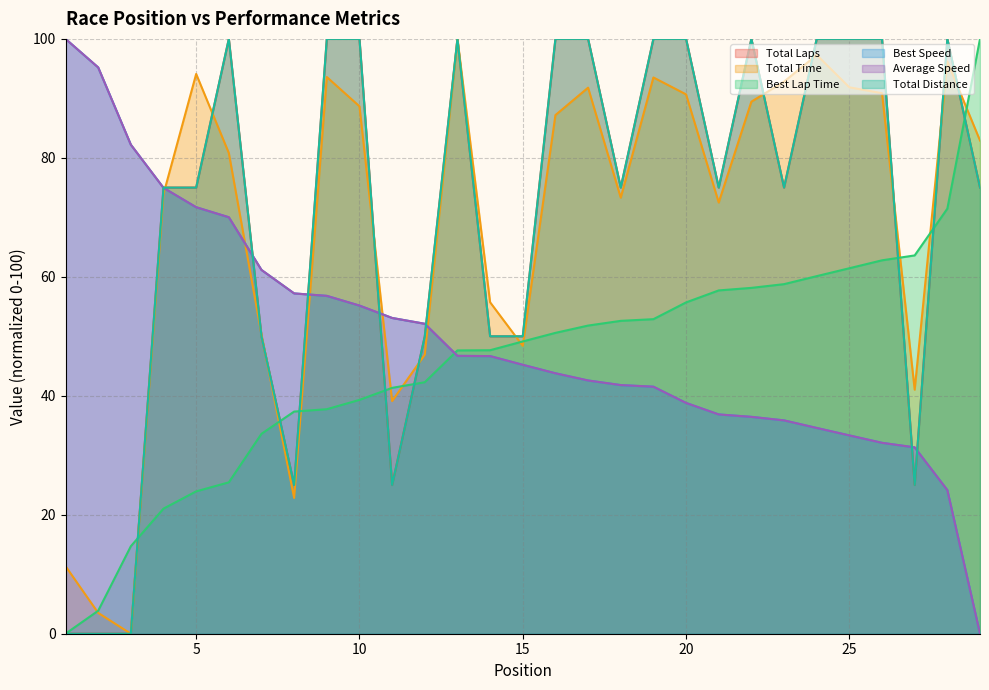

Reading left to right, what are all the values shown in this chart?

Total Laps: 0.0	0.0	0.0	75.0	75.0	100.0	50.0	25.0	100.0	100.0	25.0	50.0	100.0	50.0	50.0	100.0	100.0	75.0	100.0	100.0	75.0	100.0	75.0	100.0	100.0	100.0	25.0	100.0	75.0
Total Time: 11.4	3.5	0.0	73.9	94.1	80.8	50.3	22.8	93.6	88.7	39.1	46.9	100.0	55.7	48.4	87.2	91.8	73.3	93.5	90.7	72.5	89.4	92.8	97.3	91.9	90.9	41.0	96.2	82.9
Best Lap Time: 0.0	3.9	14.7	21.0	23.9	25.4	33.6	37.3	37.7	39.3	41.3	42.3	47.6	47.7	49.1	50.6	51.8	52.6	52.9	55.7	57.7	58.1	58.8	60.1	61.4	62.8	63.6	71.5	100.0
Best Speed: 100.0	95.2	82.2	75.0	71.7	70.0	61.2	57.2	56.8	55.2	53.1	52.1	46.7	46.7	45.2	43.8	42.6	41.8	41.5	38.8	36.9	36.5	35.9	34.6	33.3	32.1	31.3	24.1	0.0
Average Speed: 100.0	95.2	82.2	75.0	71.7	70.0	61.2	57.2	56.8	55.2	53.1	52.1	46.7	46.7	45.2	43.8	42.6	41.8	41.5	38.8	36.9	36.5	35.9	34.6	33.3	32.1	31.3	24.1	0.0
Total Distance: 0.0	0.0	0.0	75.0	75.0	100.0	50.0	25.0	100.0	100.0	25.0	50.0	100.0	50.0	50.0	100.0	100.0	75.0	100.0	100.0	75.0	100.0	75.0	100.0	100.0	100.0	25.0	100.0	75.0